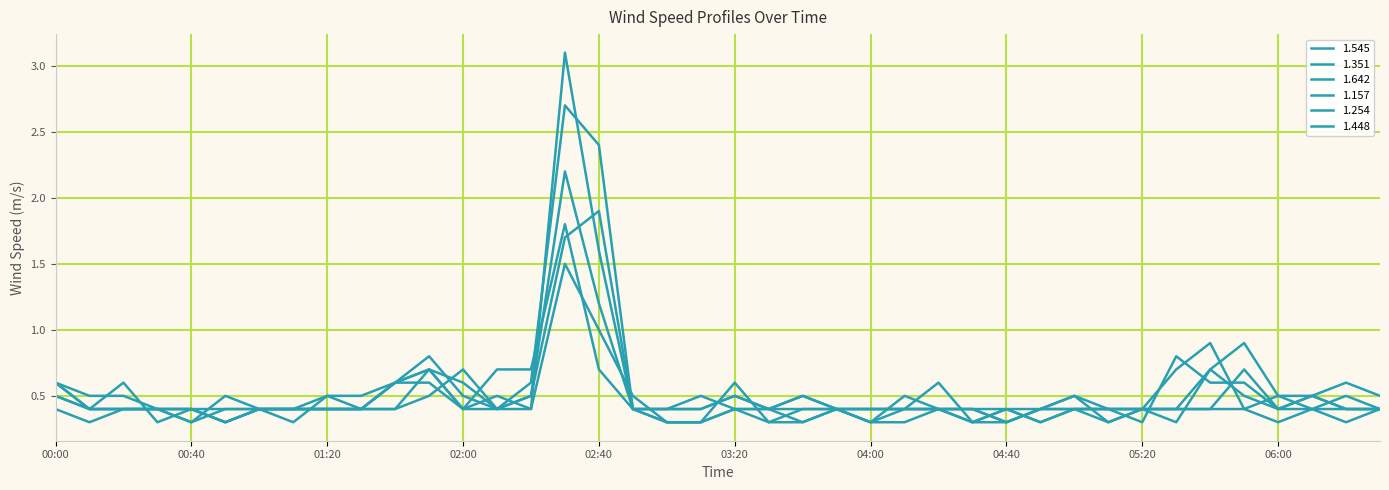

How many lines are shown in the chart?

6